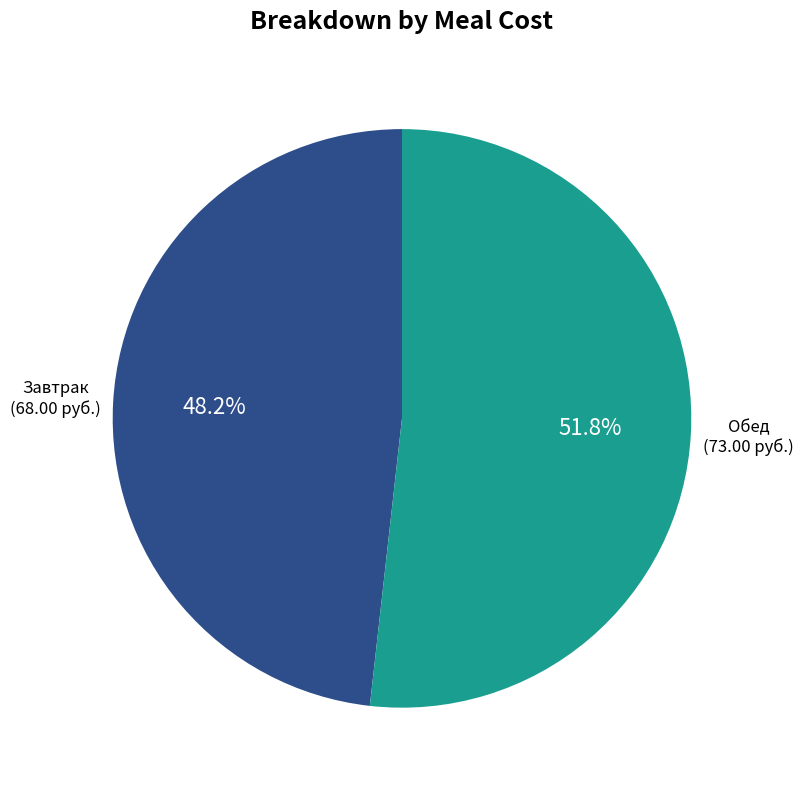

What portion of the pie excludes Завтрак?

51.8%